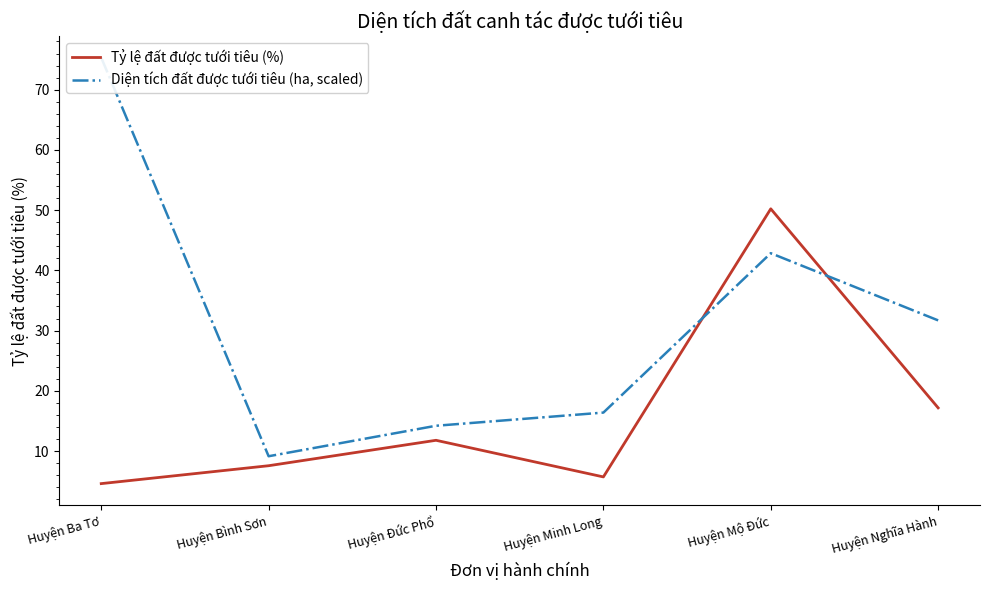

At which category is the sum across all series the highest?

Huyện Mộ Đức